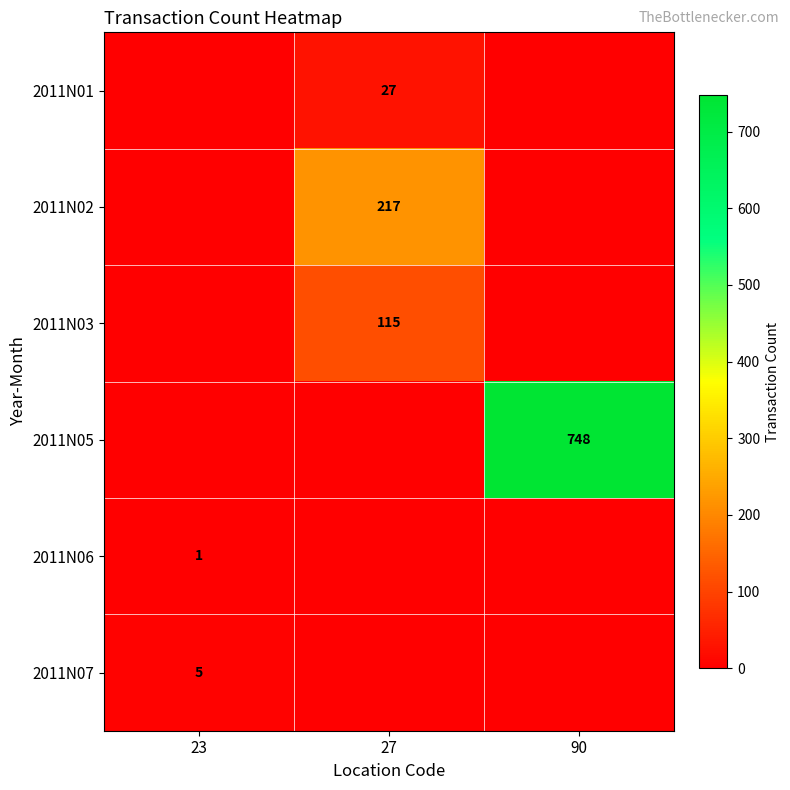

What is the difference between the highest and lowest values at 27?

217